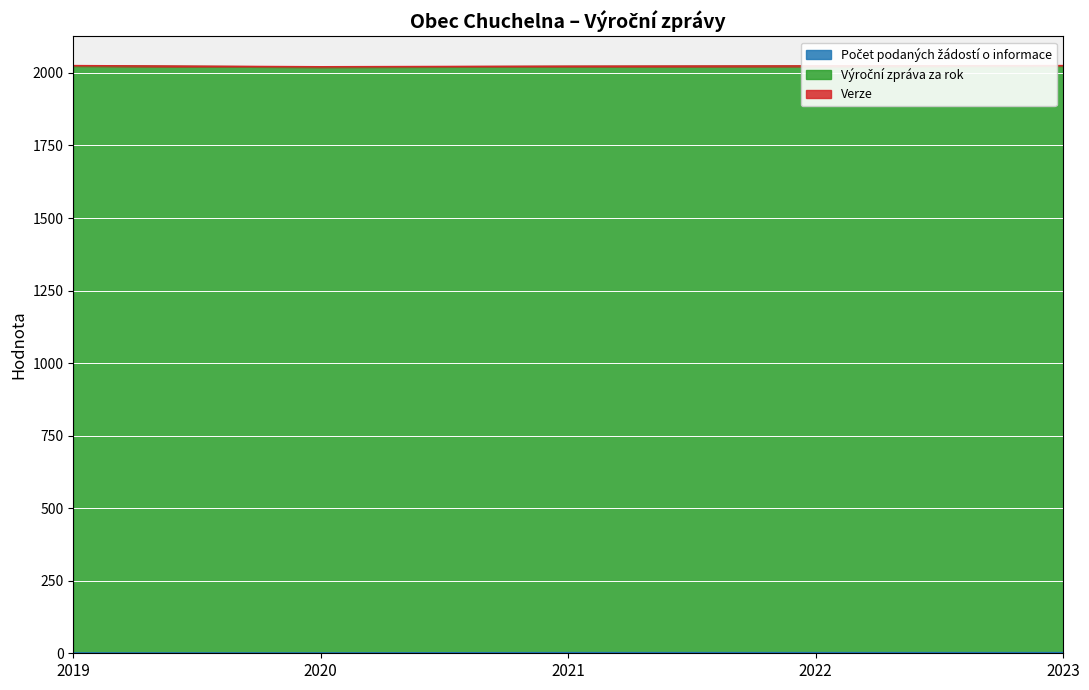

Which series has the widest spread of values?

Výroční zpráva za rok